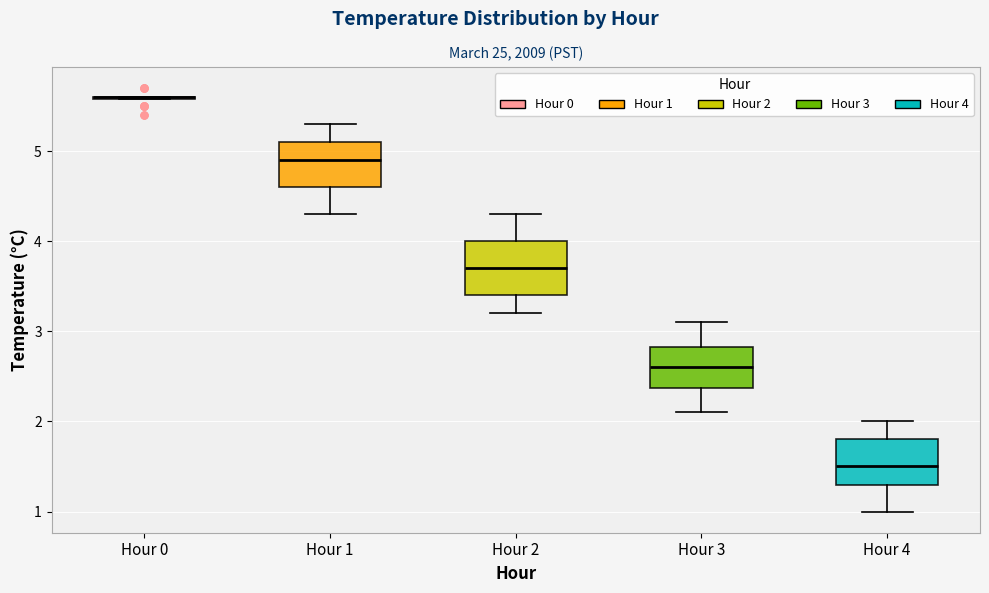

Reading left to right, transcribe this box plot: for each box, give where its median line is, the range the box spans, and where its two whiskers end, as read against the y-axis. The values are not printed on the chart, so give them approximately, as read against the axis.

Hour 0: box collapsed to a line at 5.6, whiskers 5.6 to 5.6
Hour 1: median 4.9, box 4.6 to 5.1, whiskers 4.3 to 5.3
Hour 2: median 3.7, box 3.4 to 4.0, whiskers 3.2 to 4.3
Hour 3: median 2.6, box 2.4 to 2.8, whiskers 2.1 to 3.1
Hour 4: median 1.5, box 1.3 to 1.8, whiskers 1.0 to 2.0